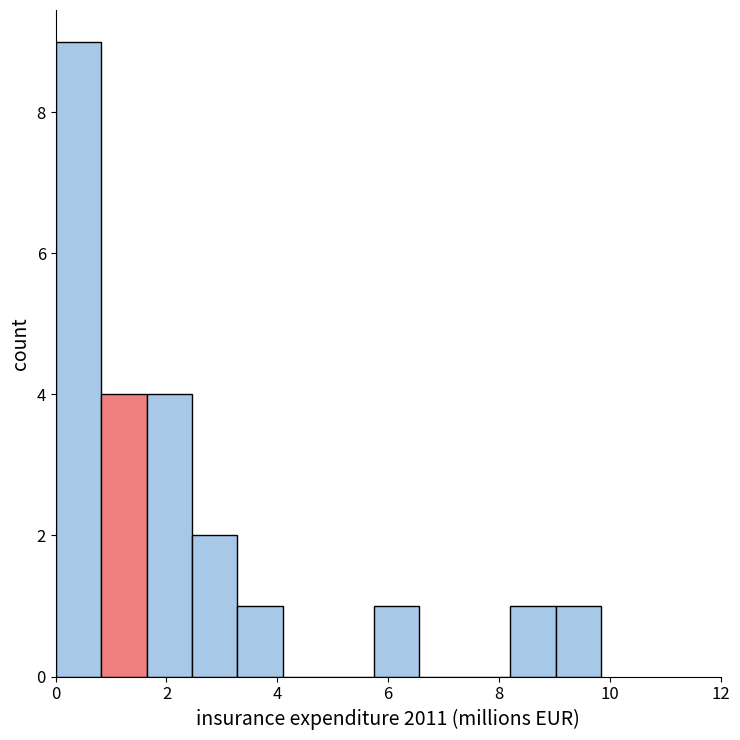

Over which range of the x-axis is the bar tallest?

0.00 to 0.82